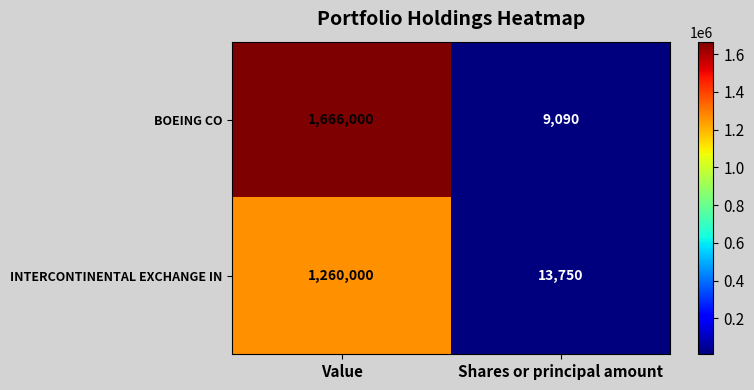

What is the spread (max minus min) of values at Shares or principal amount?

4660